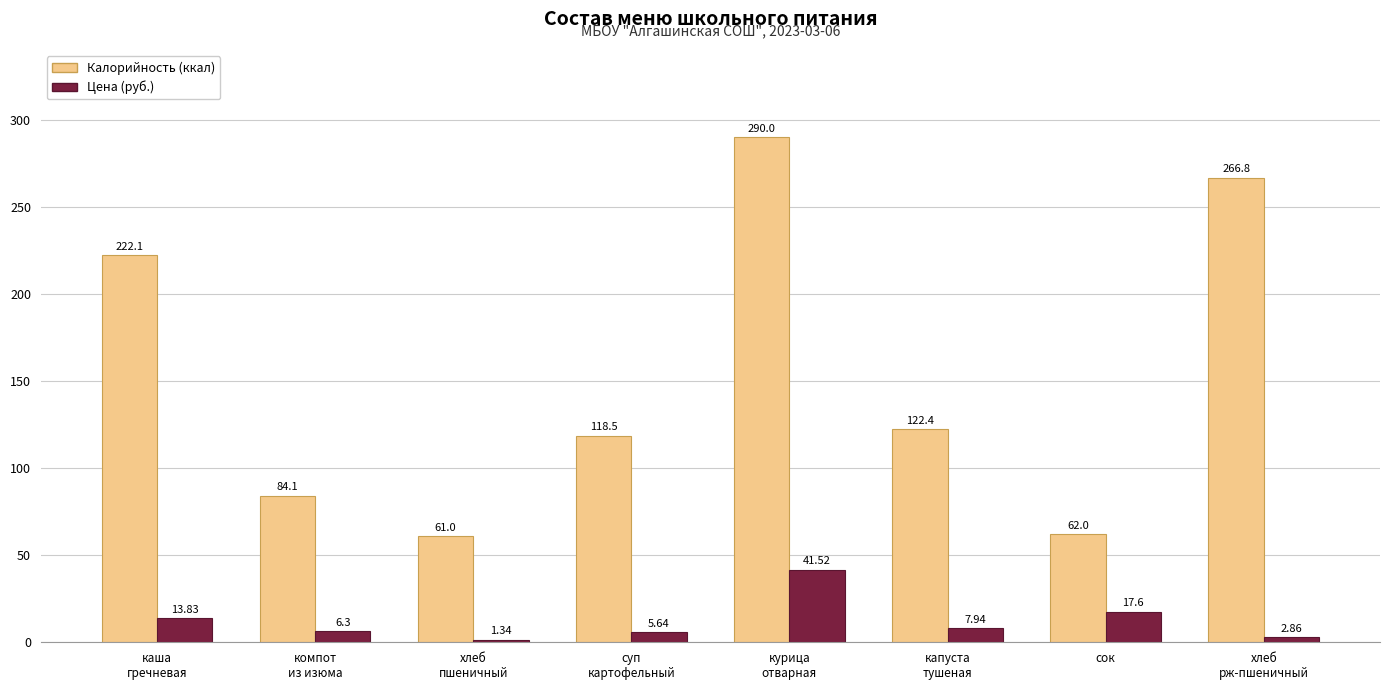

The value of Калорийность (ккал) at суп
картофельный is 58.8. True or false?

False